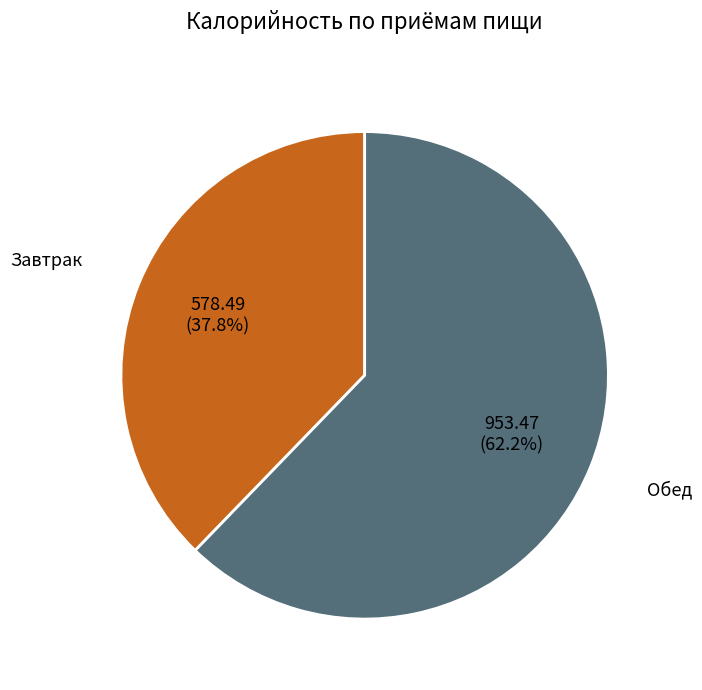

Is there a majority slice in this chart?

Yes